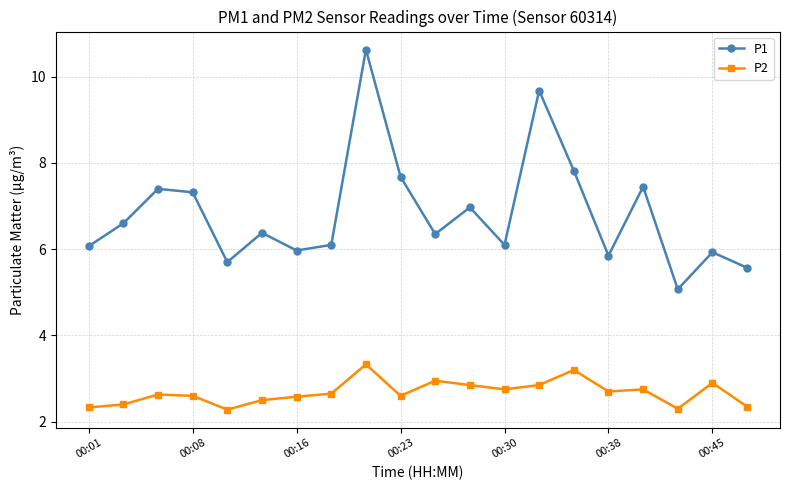

In P1, how many points are lower than both neighbors (excluding endpoints)?

6